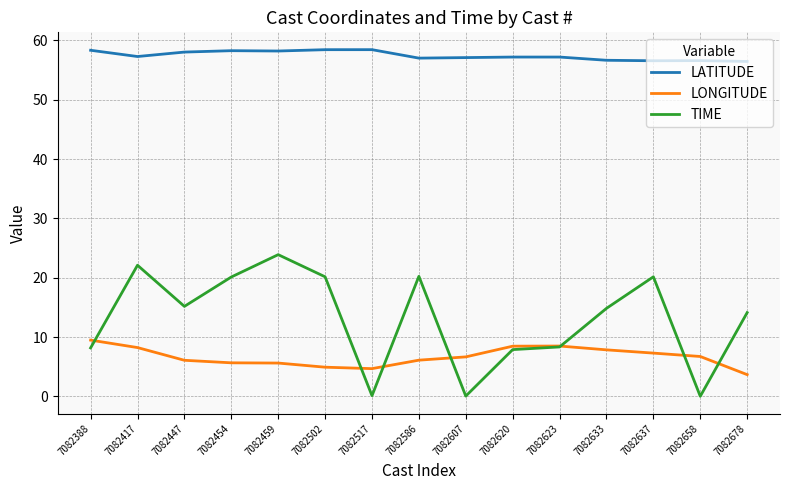

At how many categories does at least one series exceed 28?

15